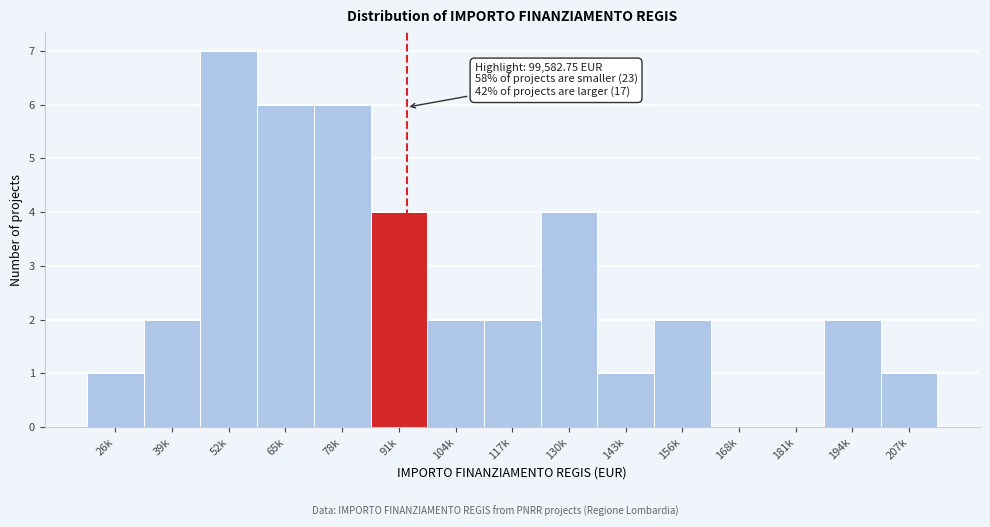

Reading right to left, list all the values displayed in this chart.

207k=1	194k=2	181k=0	168k=0	156k=2	143k=1	130k=4	117k=2	104k=2	91k=4	78k=6	65k=6	52k=7	39k=2	26k=1